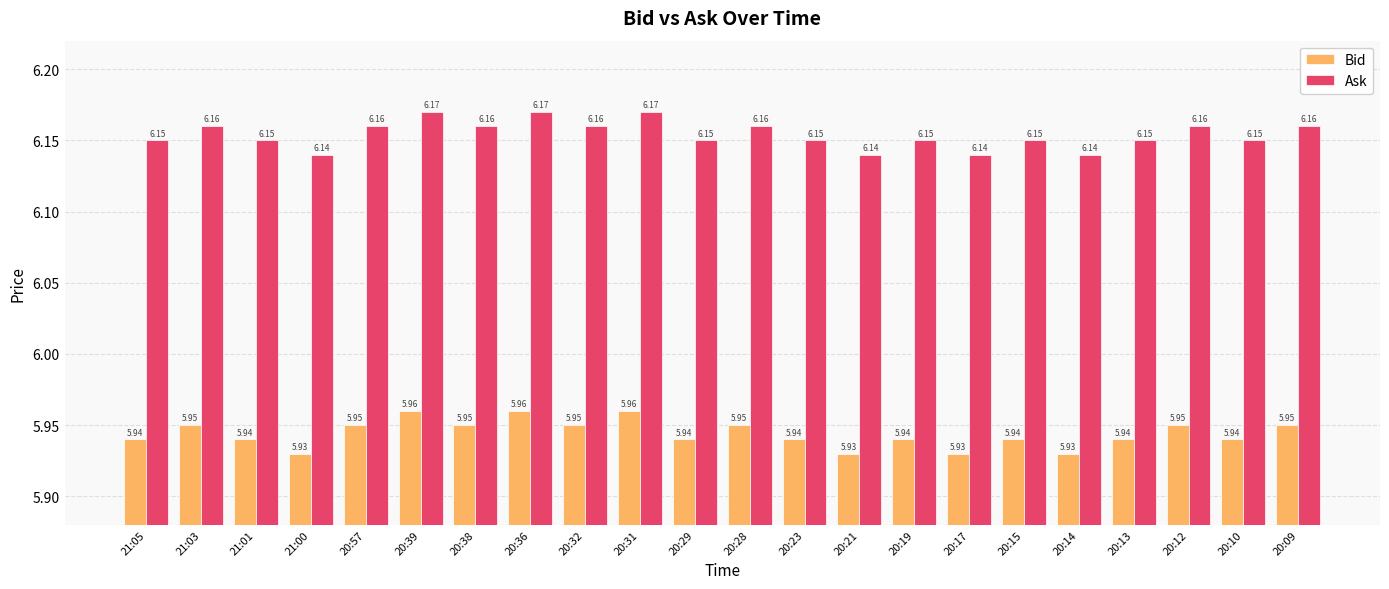

What is the total value across all series at 20:15?

12.1